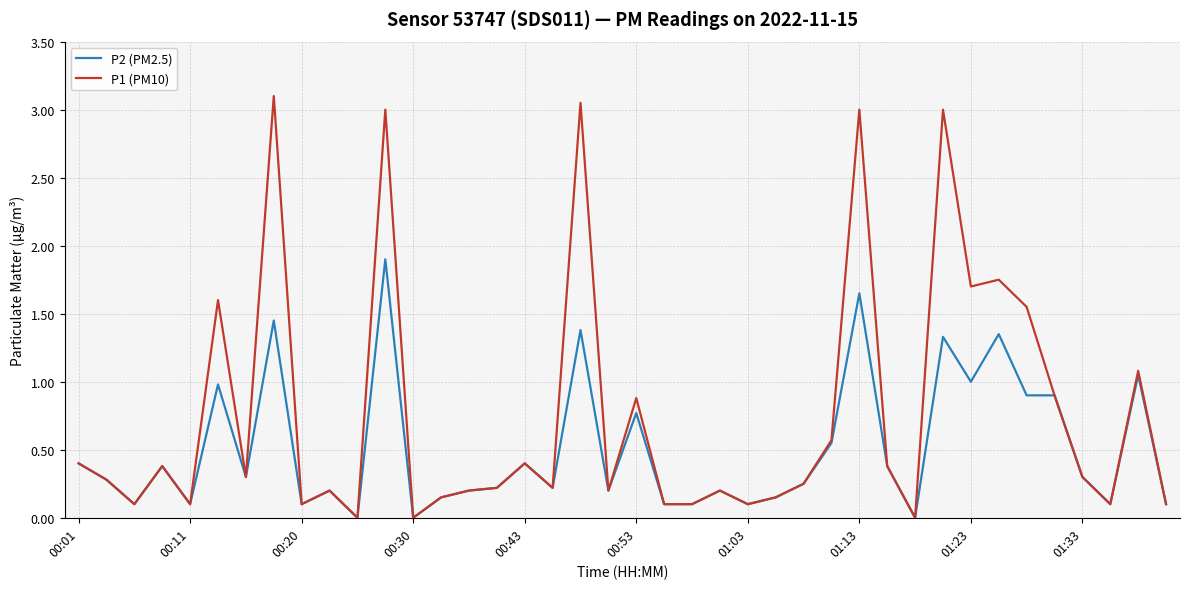

What is the sum of all P1 (PM10) values?

30.2